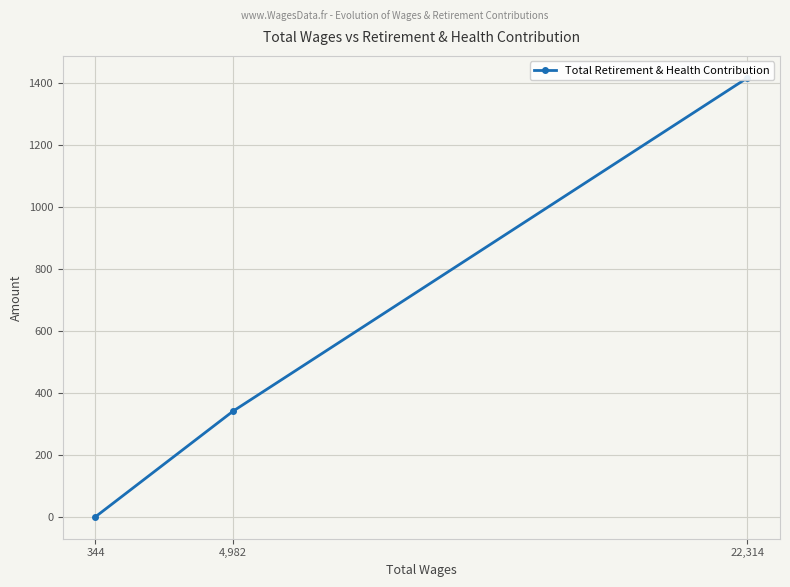

List the labels in order of value, smallest first.

344, 4,982, 22,314